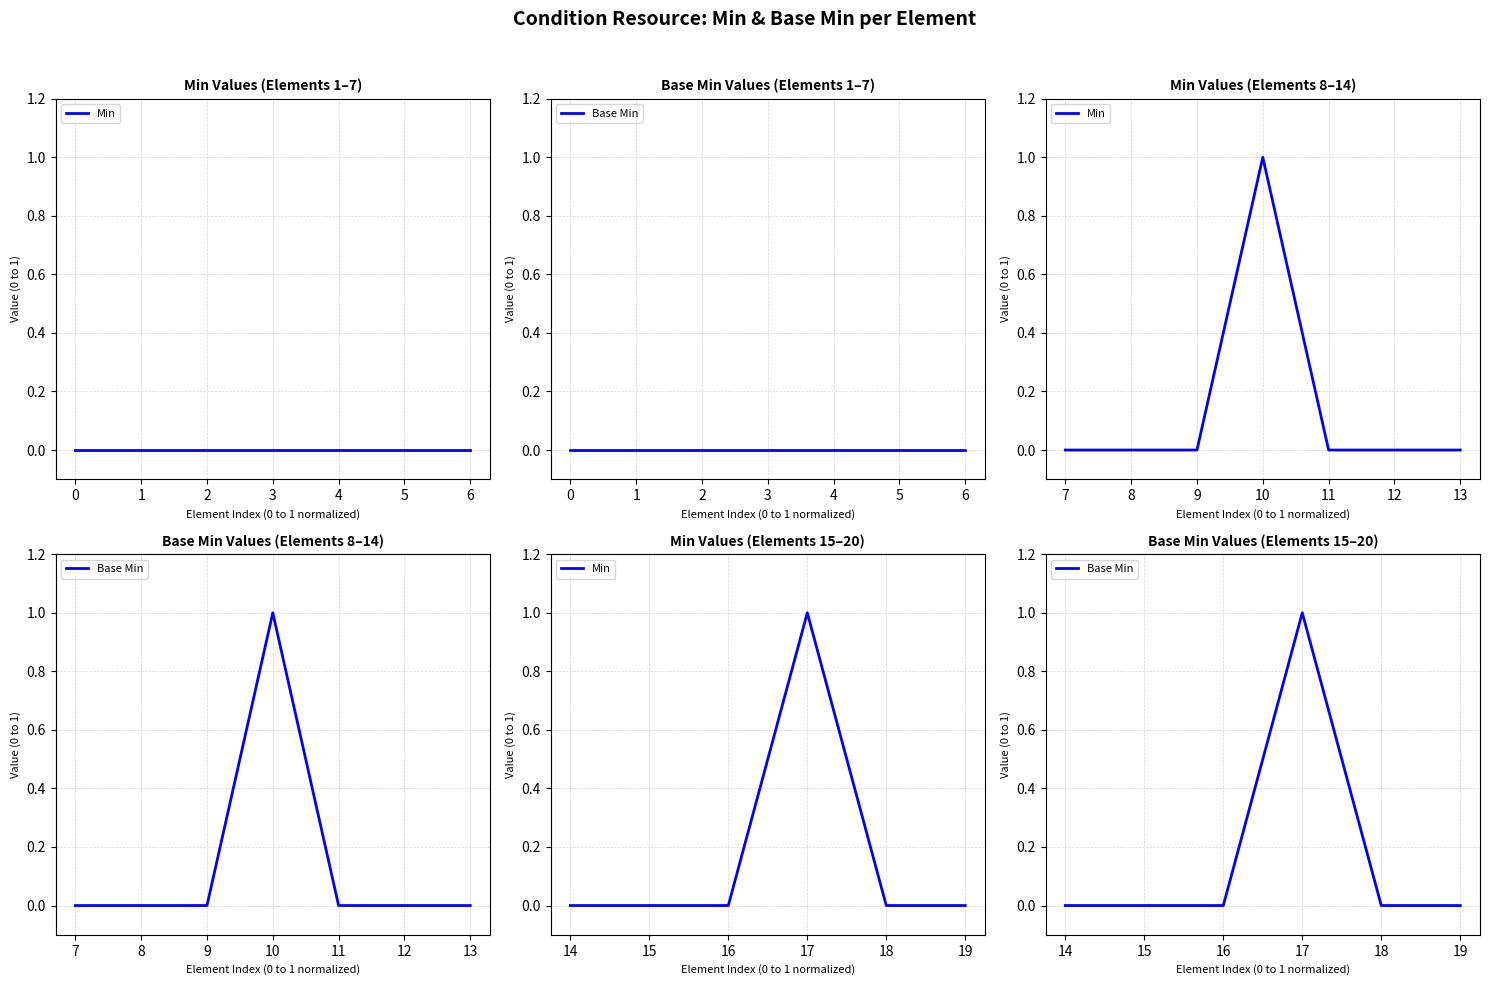

The value of Min at 19 is -1. True or false?

False